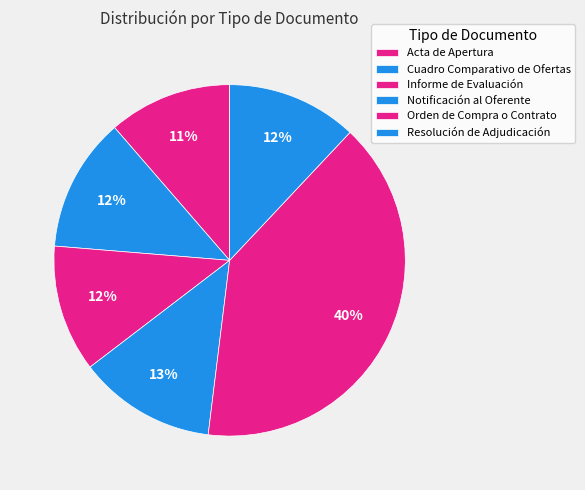

Count the number of slices in the pie.

6